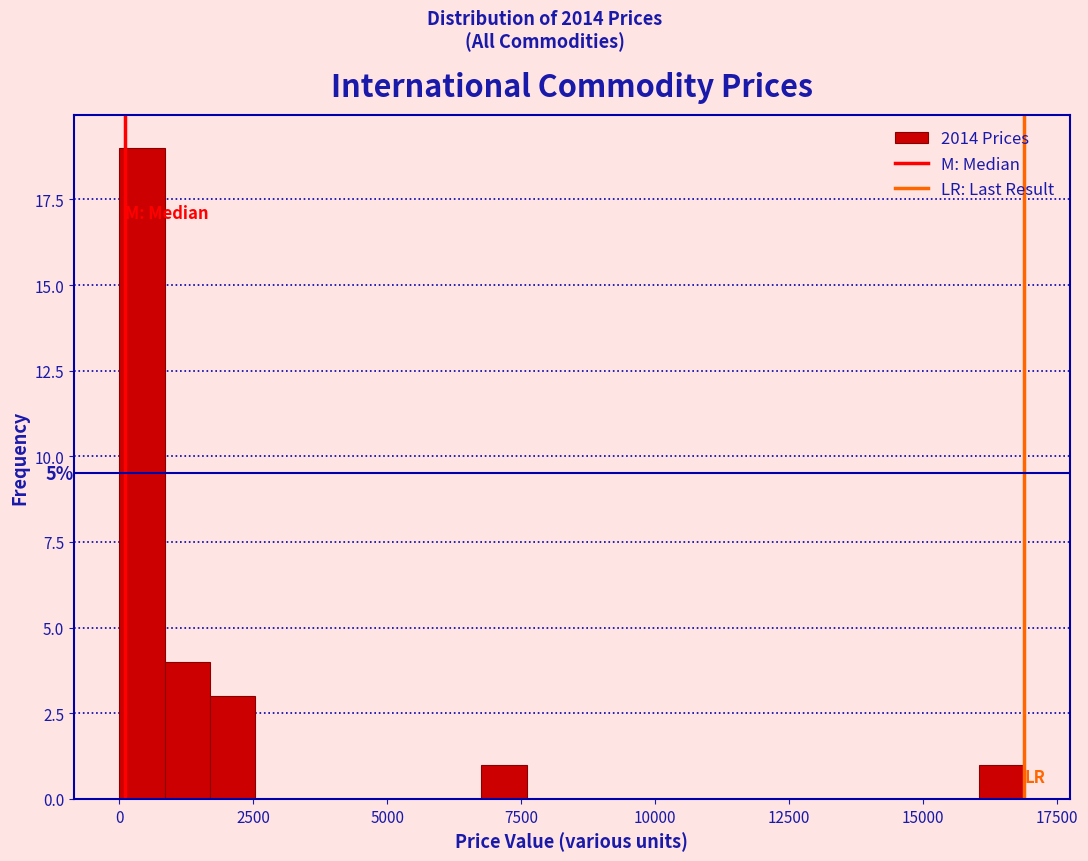

Read against the x-axis, roughly where is the centre of the tallest bar?

500